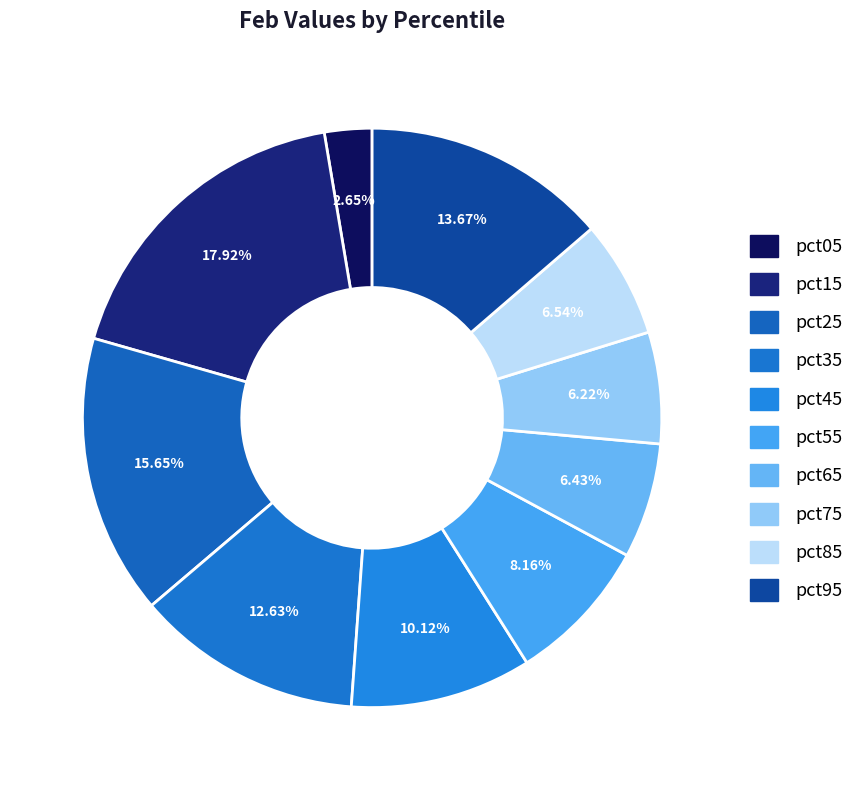

Is there a majority slice in this chart?

No